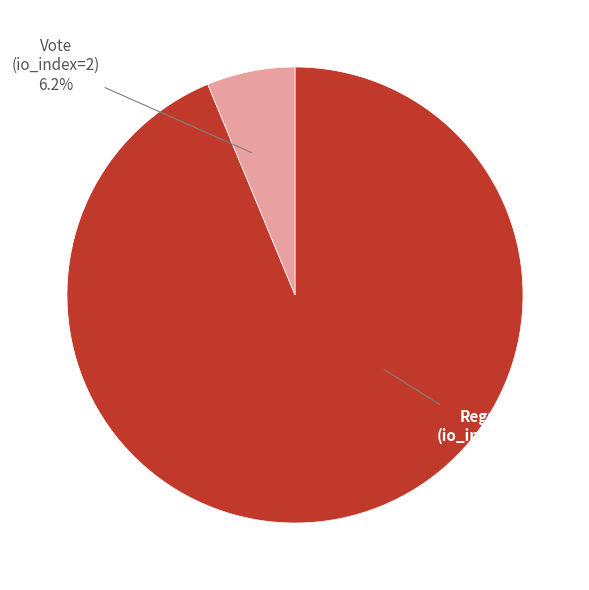

True or false: Regular (io_index=30) accounts for 94% of the total.

True